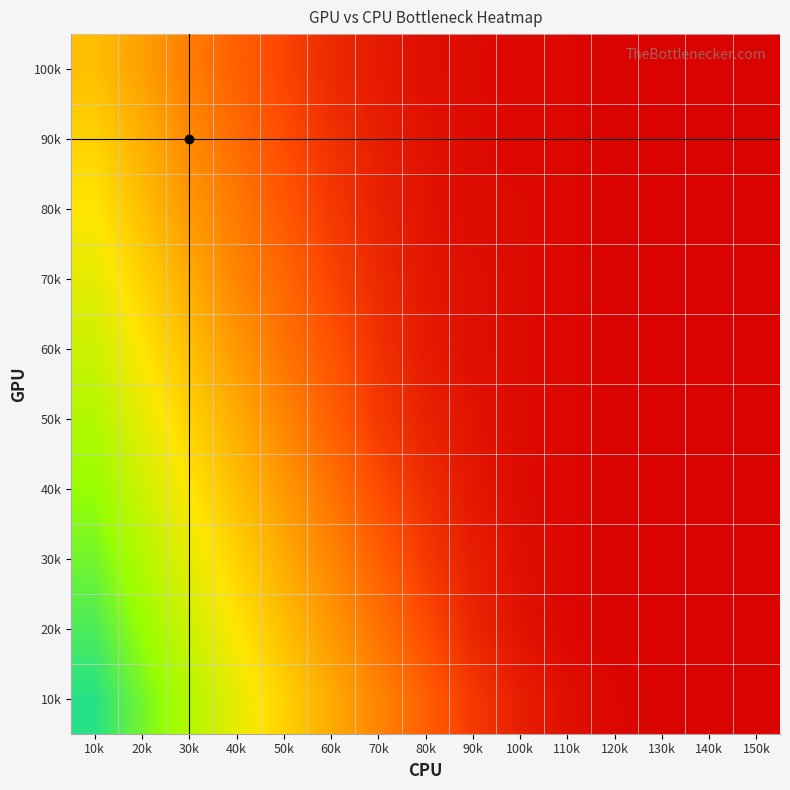

How many data points does each series have?

15